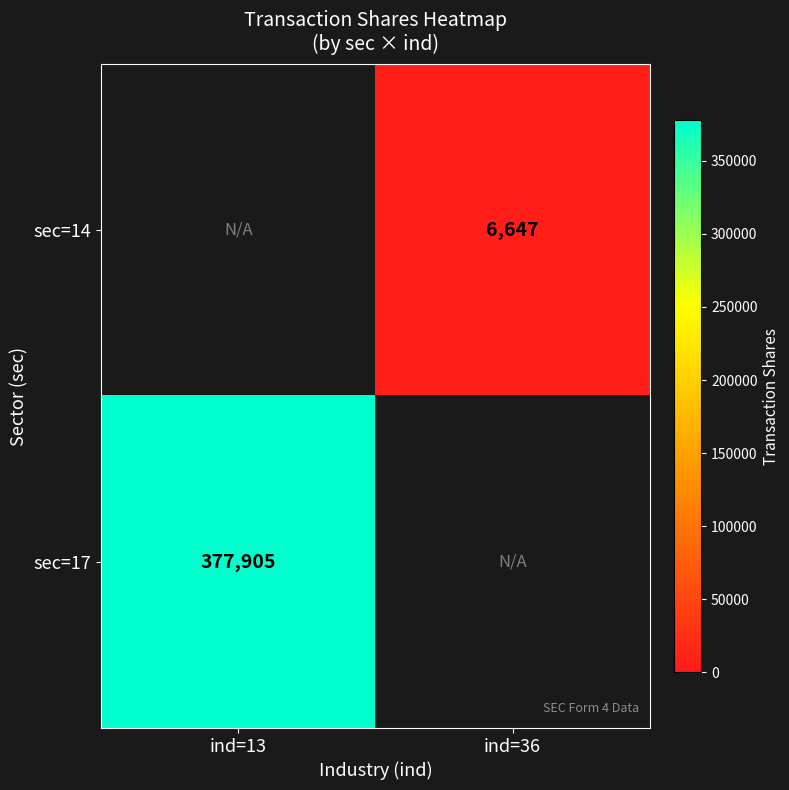

True or false: sec=14 has a value of 6647 at ind=36.

True